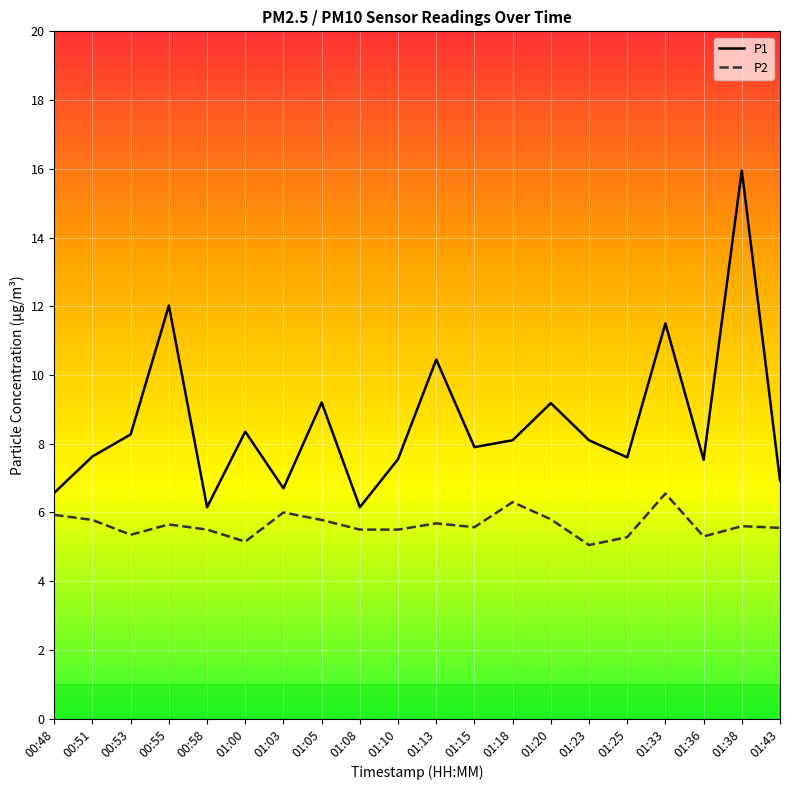

At which category is the sum across all series the highest?

01:38